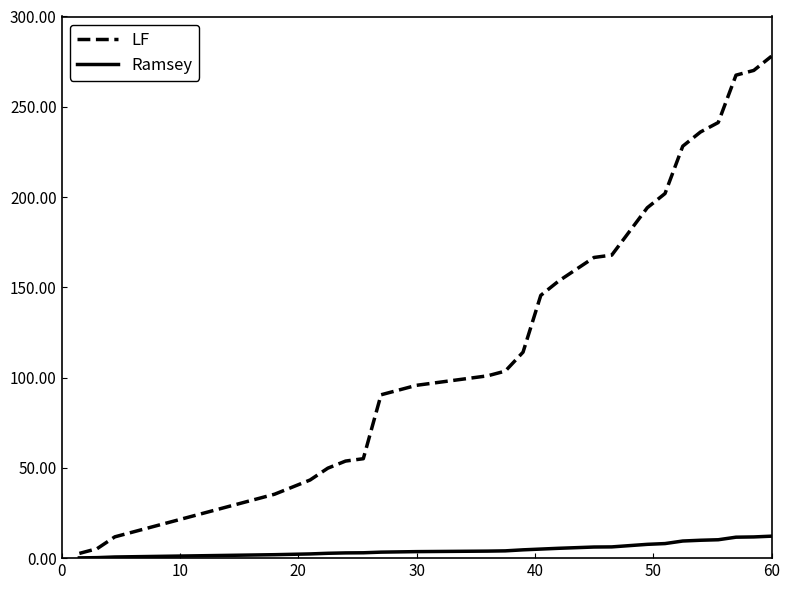

Which series has the widest spread of values?

LF